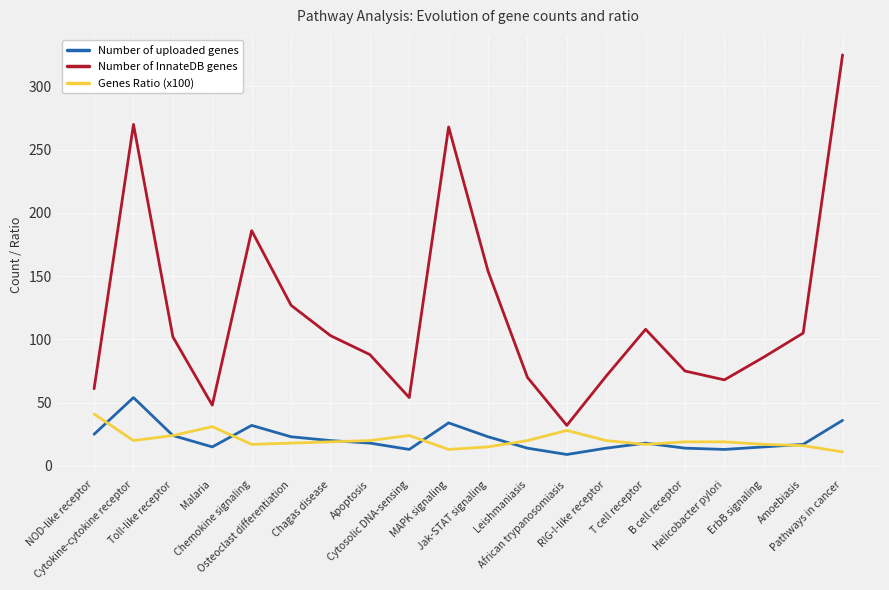

At how many categories does at least one series exceed 301?

1